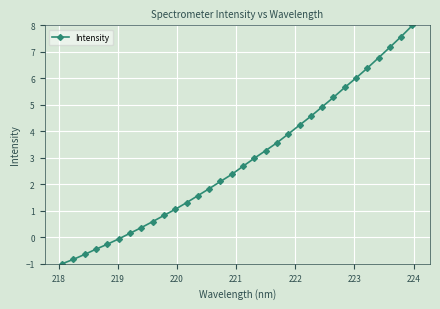

How many positive values are there?

26